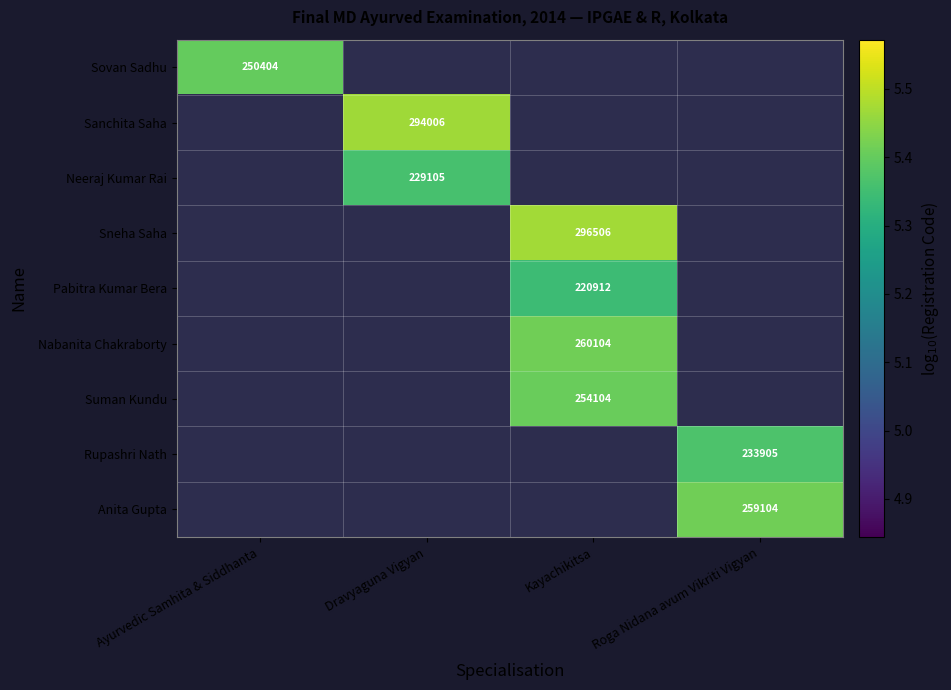

At Ayurvedic Samhita & Siddhanta, list the series in order from smallest to largest.

Sovan Sadhu, Sanchita Saha, Neeraj Kumar Rai, Sneha Saha, Pabitra Kumar Bera, Nabanita Chakraborty, Suman Kundu, Rupashri Nath, Anita Gupta